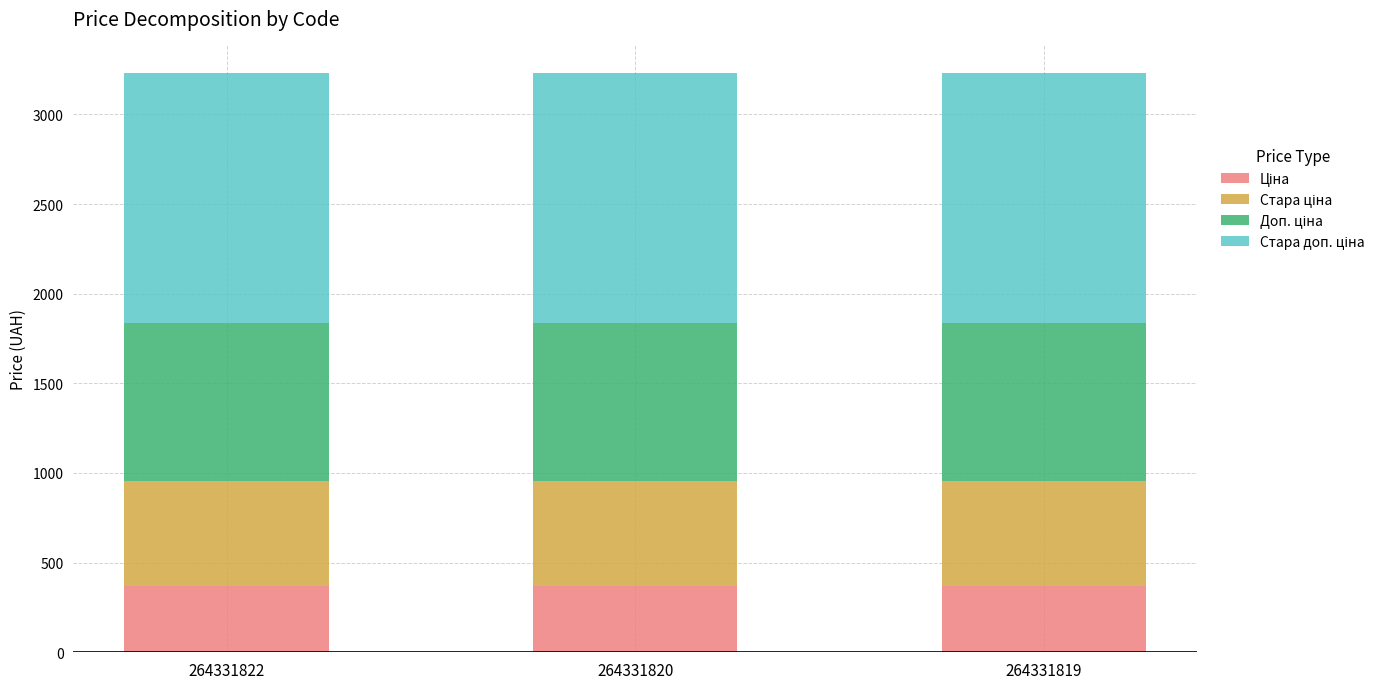

What is the total value across all series at 264331822?

3228.6